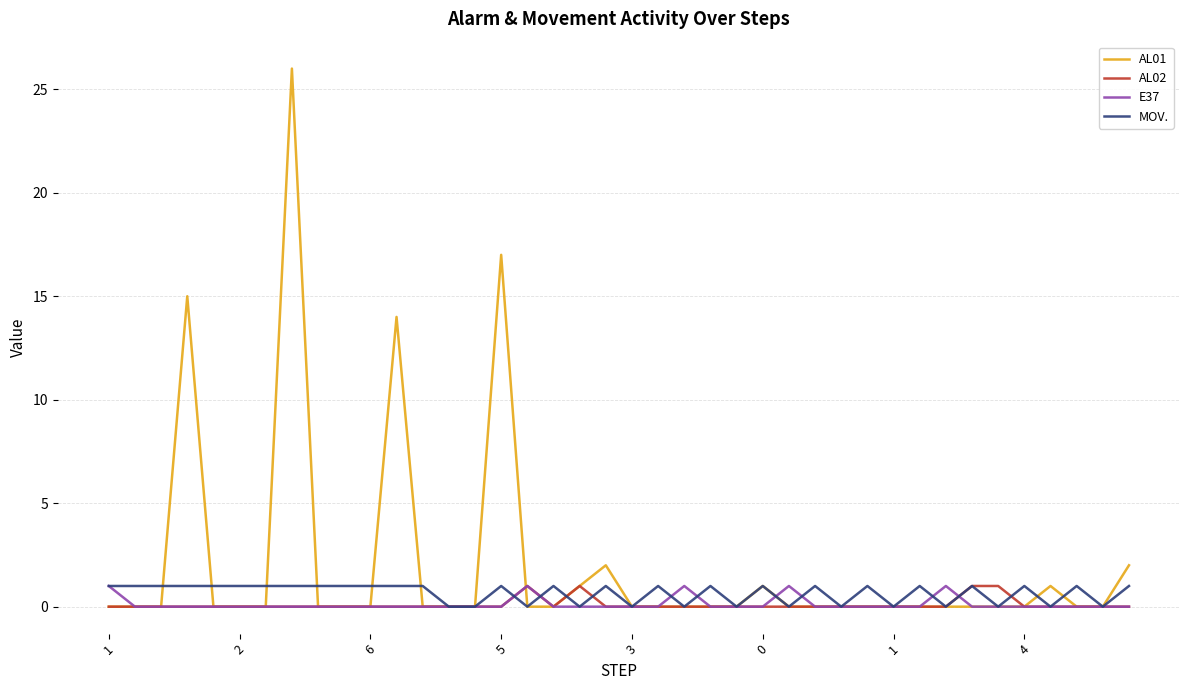

What is the maximum value for MOV.?

1